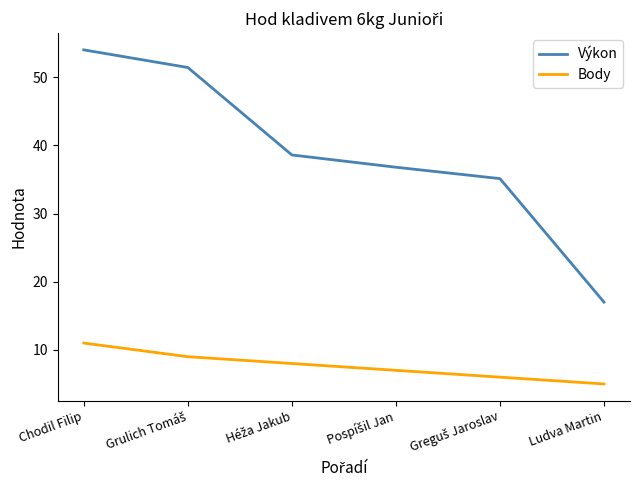

What position from the right is Chodil Filip?

6